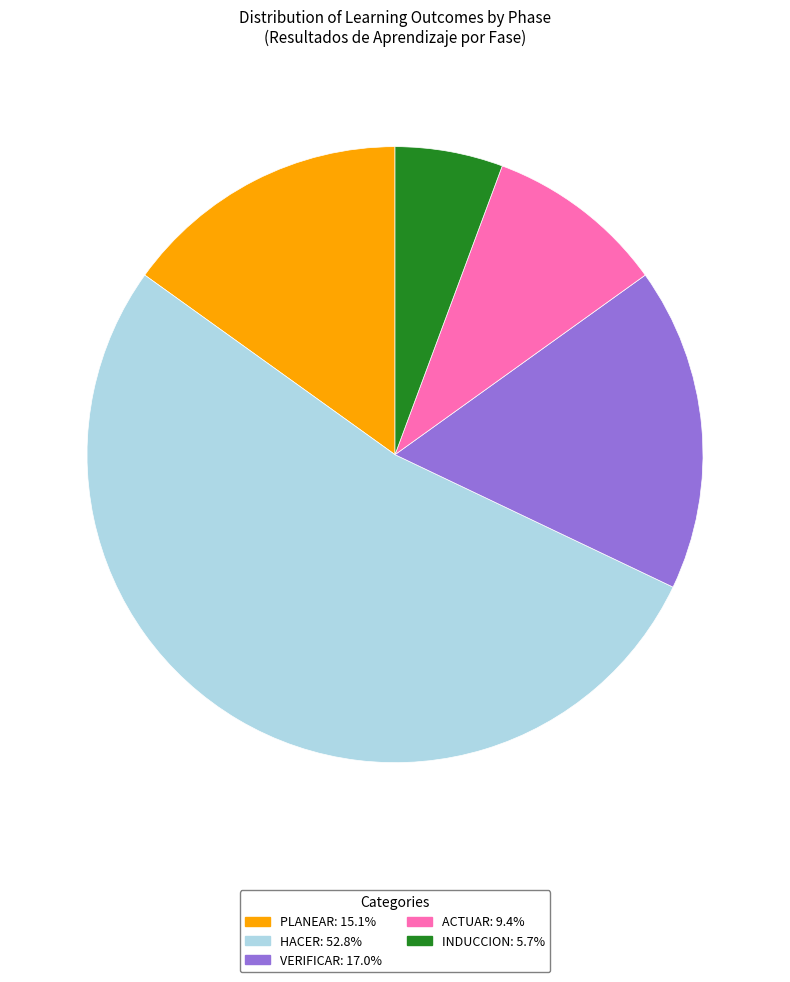

Is there any slice that represents more than half of the pie?

Yes